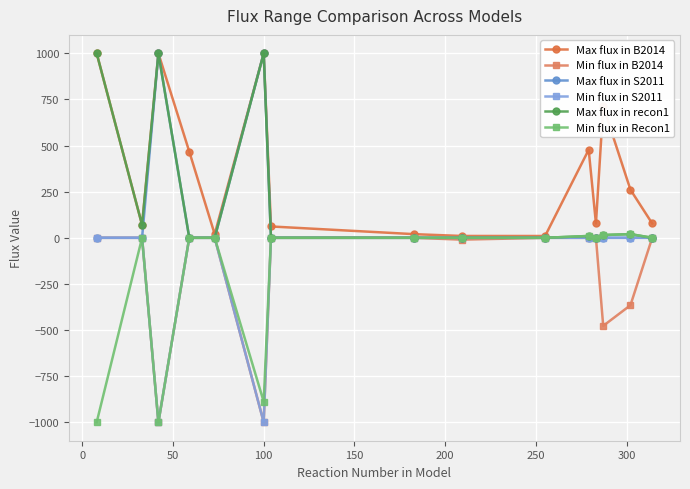

What is the greatest value displayed?

1000.0